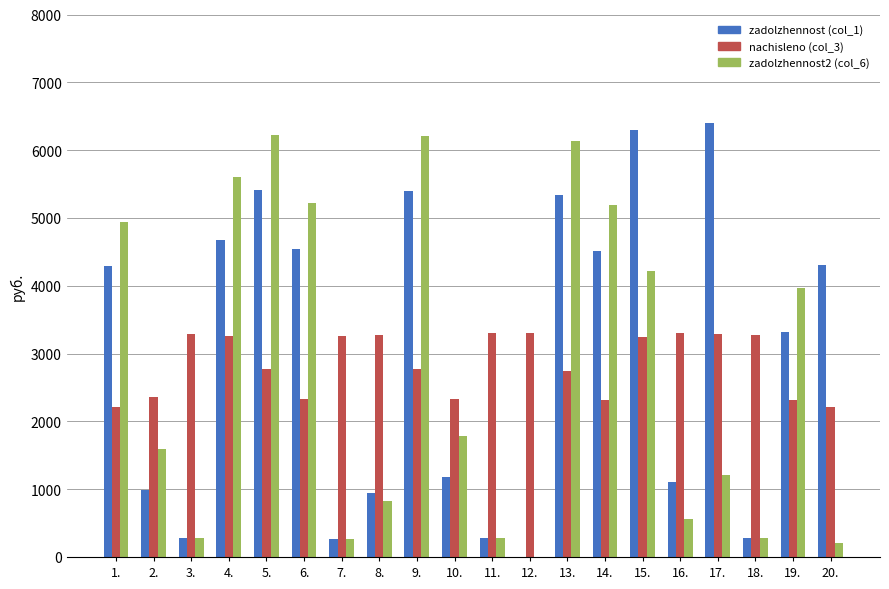

How many values in the zadolzhennost (col_1) series exceed 4294?

10